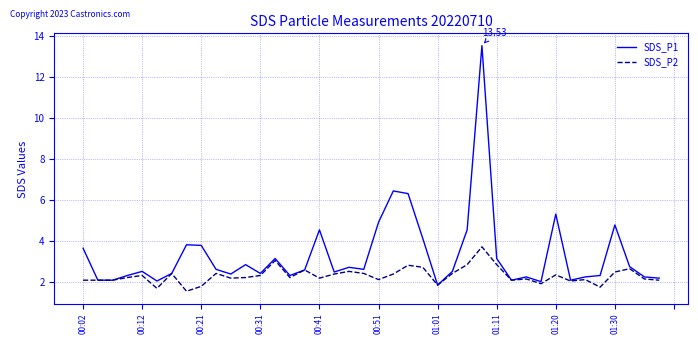

How many series are shown in this chart?

2